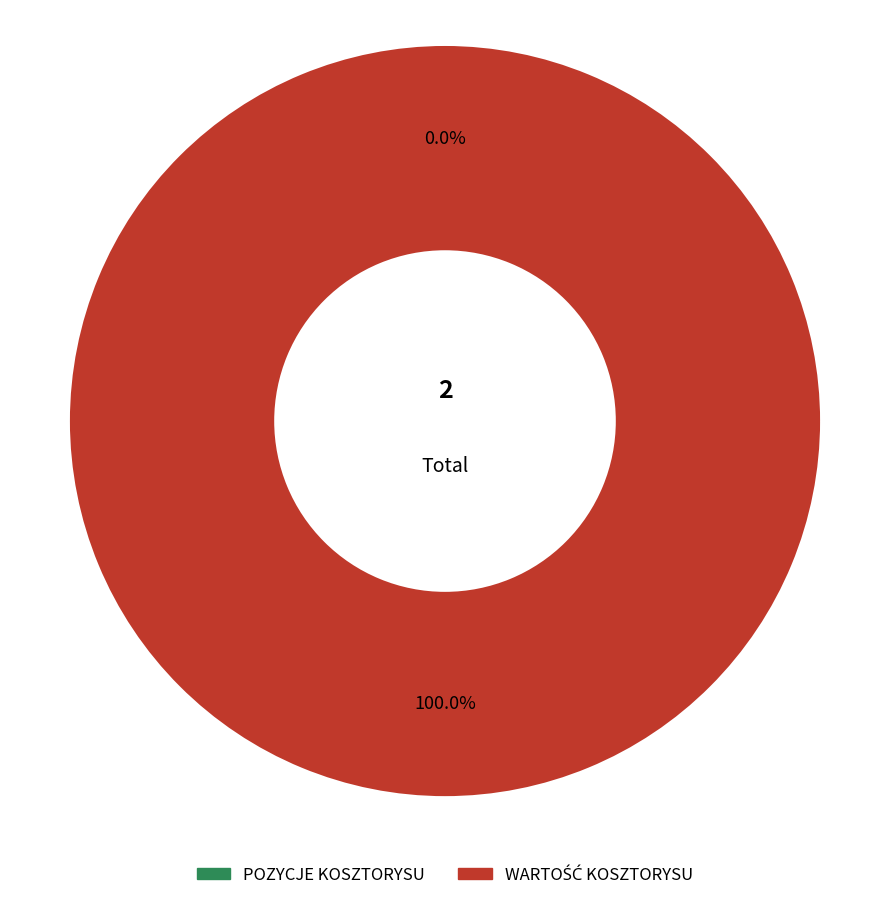

Is the sum of WARTOŚĆ KOSZTORYSU and POZYCJE KOSZTORYSU greater than half?

Yes